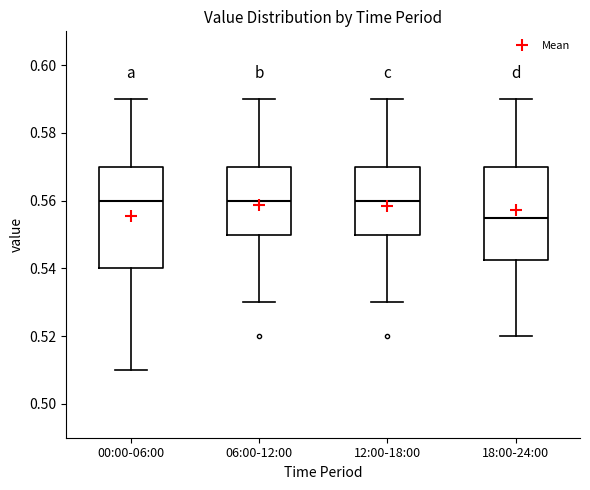

Where does the upper whisker of the box for 18:00-24:00 end on the y-axis? The values are not printed on the chart, so give them approximately, as read against the axis.

0.590